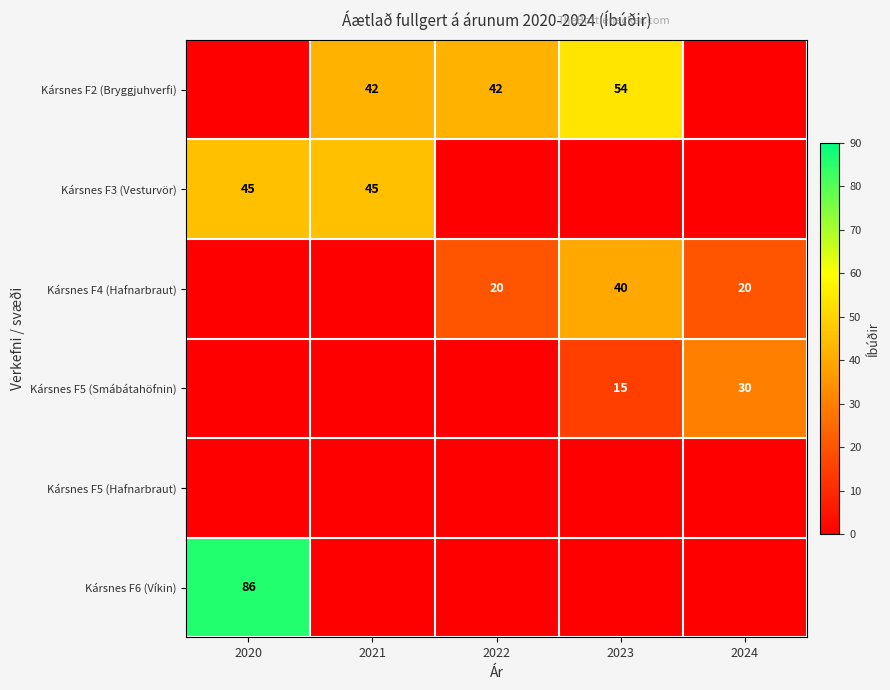

Is it true that Kársnes F3 (Vesturvör) equals 45 at 2020?

True